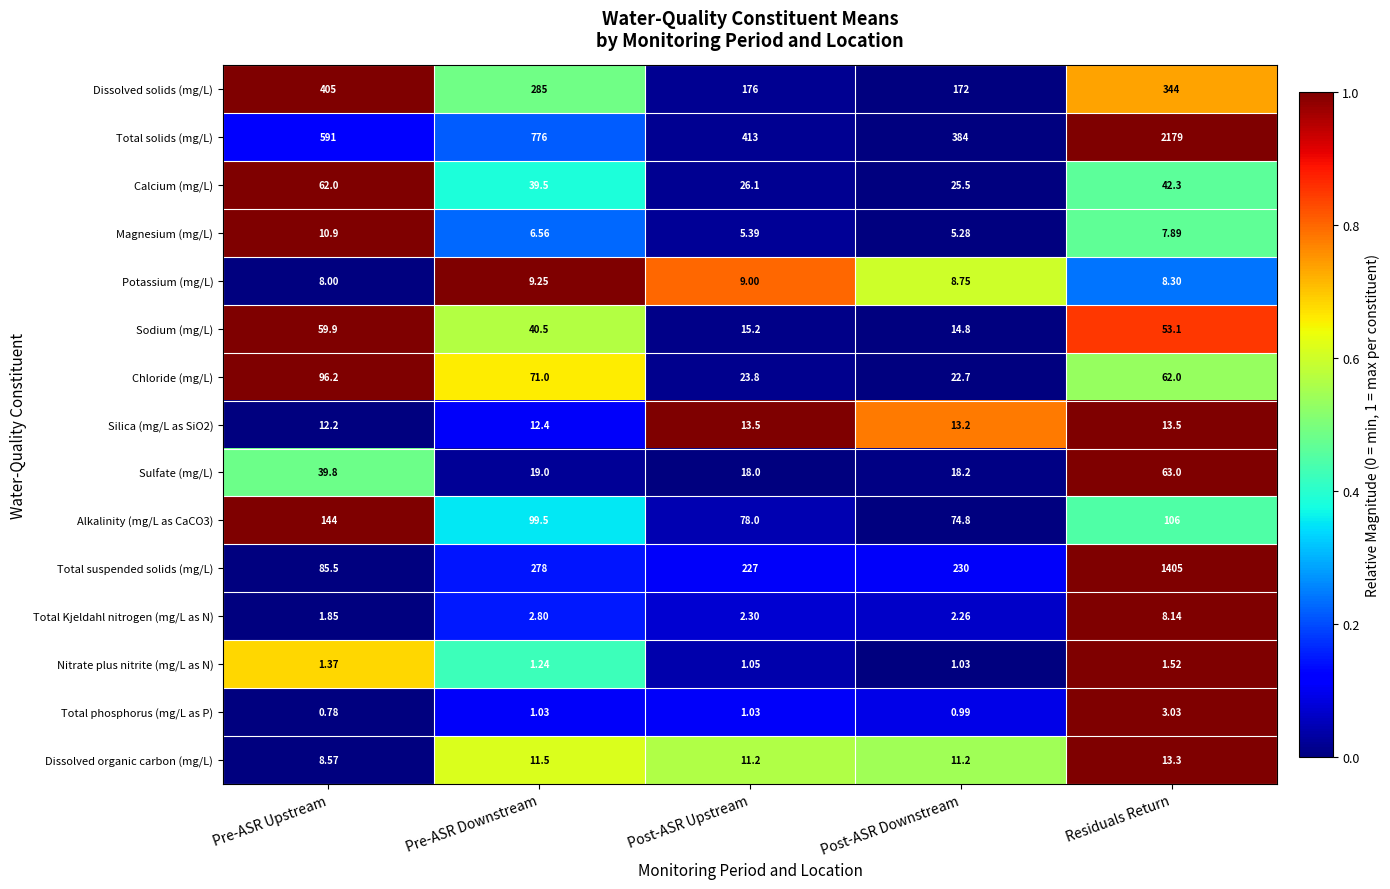

Where does the Silica (mg/L as SiO2) series first go above 13?

Post-ASR Upstream